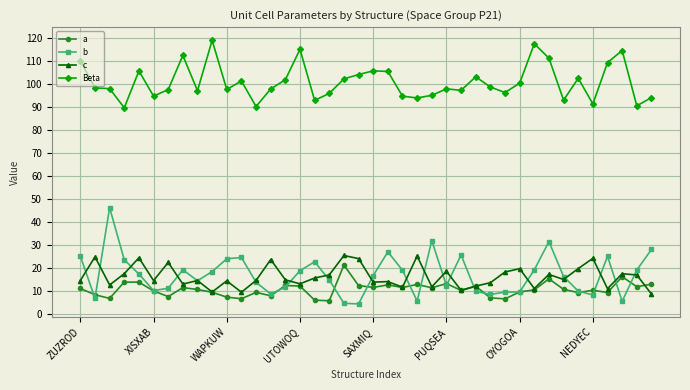

Which series has the largest total across all categories?

Beta